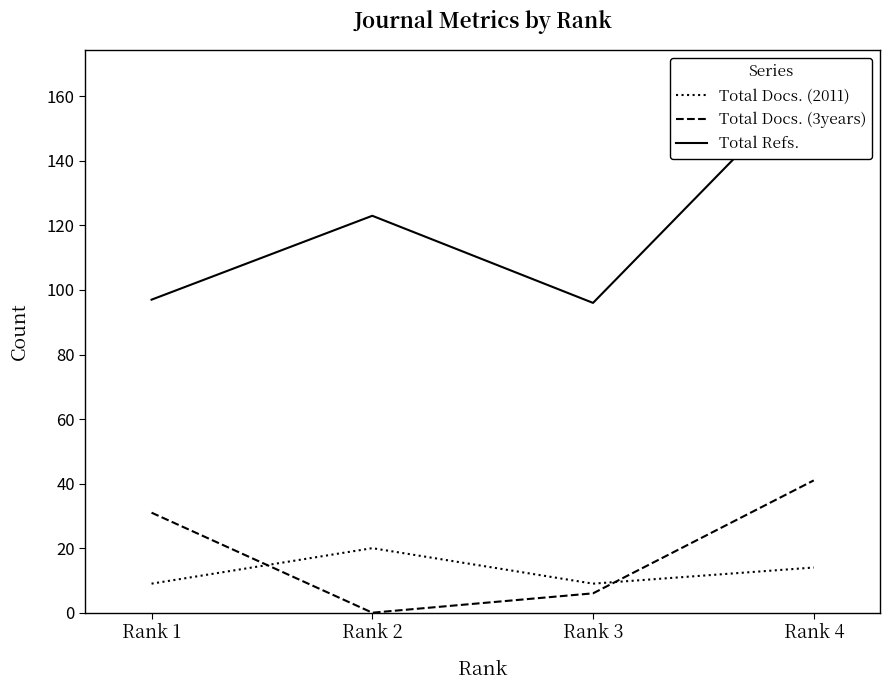

True or false: Total Docs. (2011) has more than 1 interior local peaks.

False